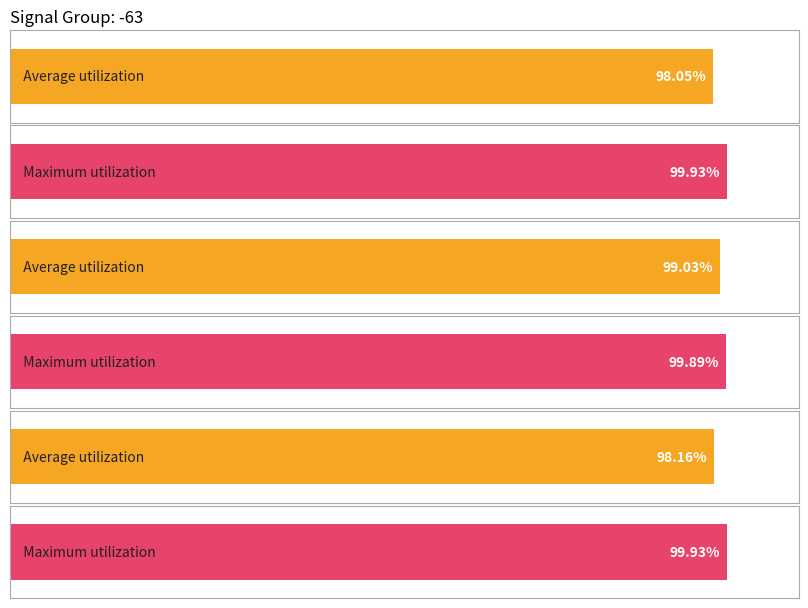

List the series in order of their overall mean, lowest first.

Average utilization, Maximum utilization